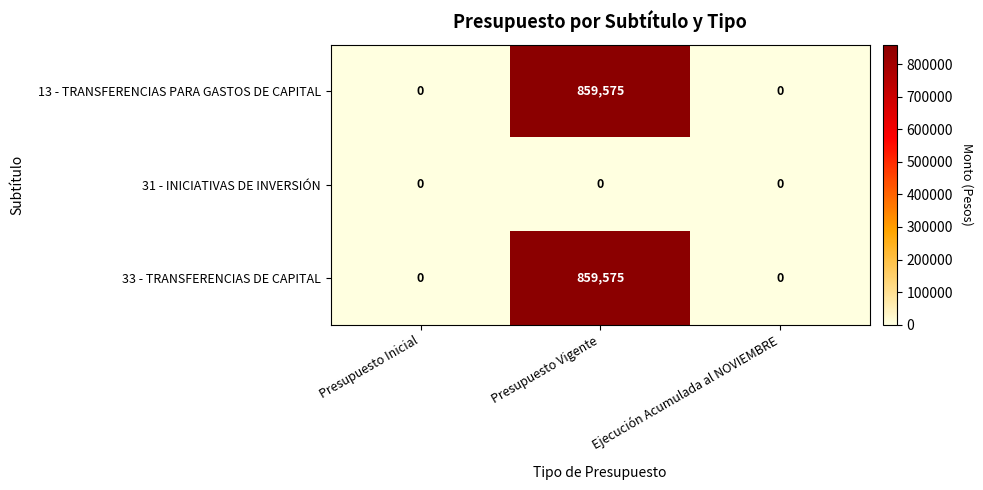

At which label does 33 - TRANSFERENCIAS DE CAPITAL reach its peak?

Presupuesto Vigente